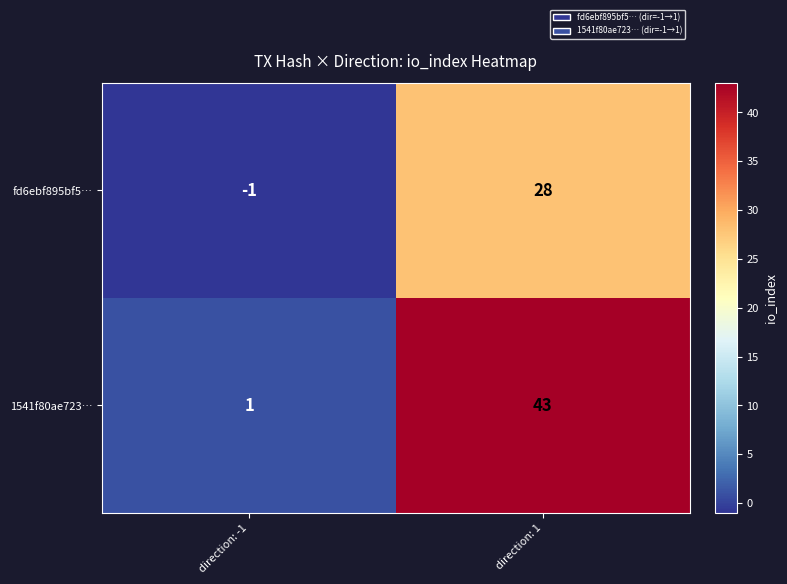

Which series has the largest total across all categories?

1541f80ae723…